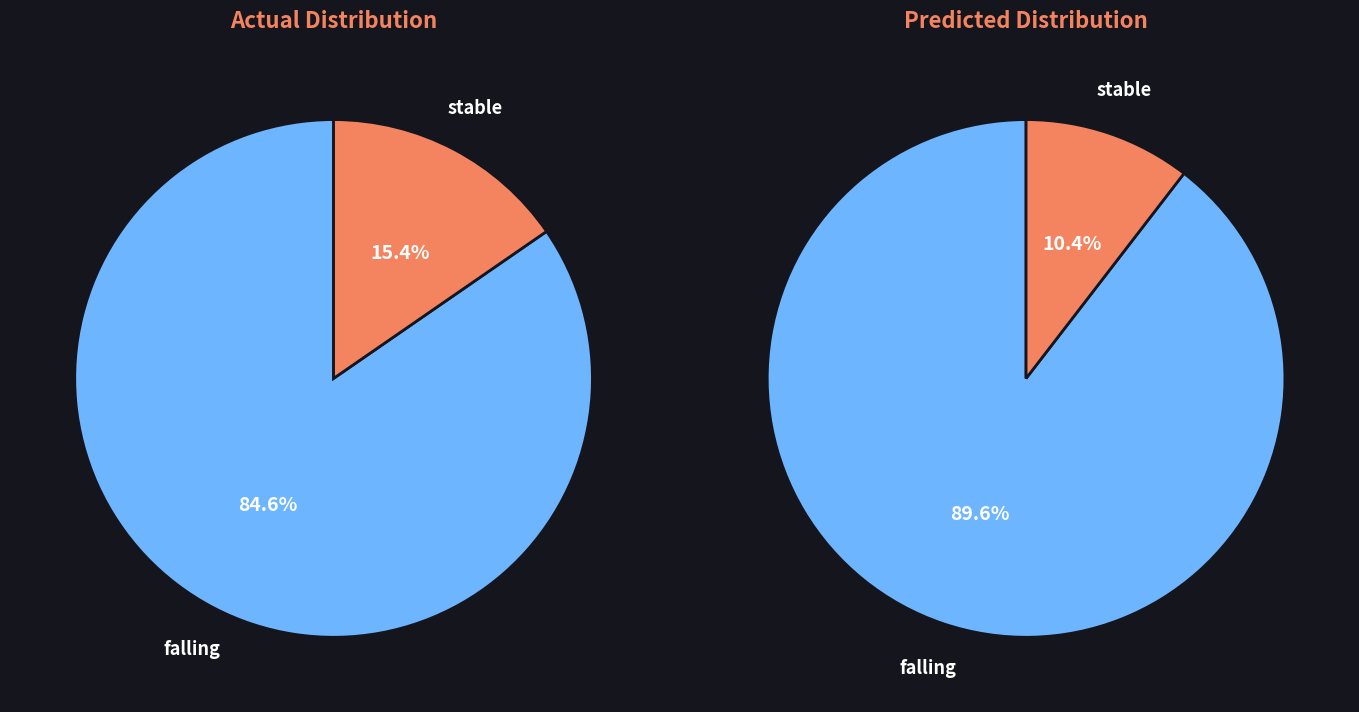

Which slice is the largest?

falling